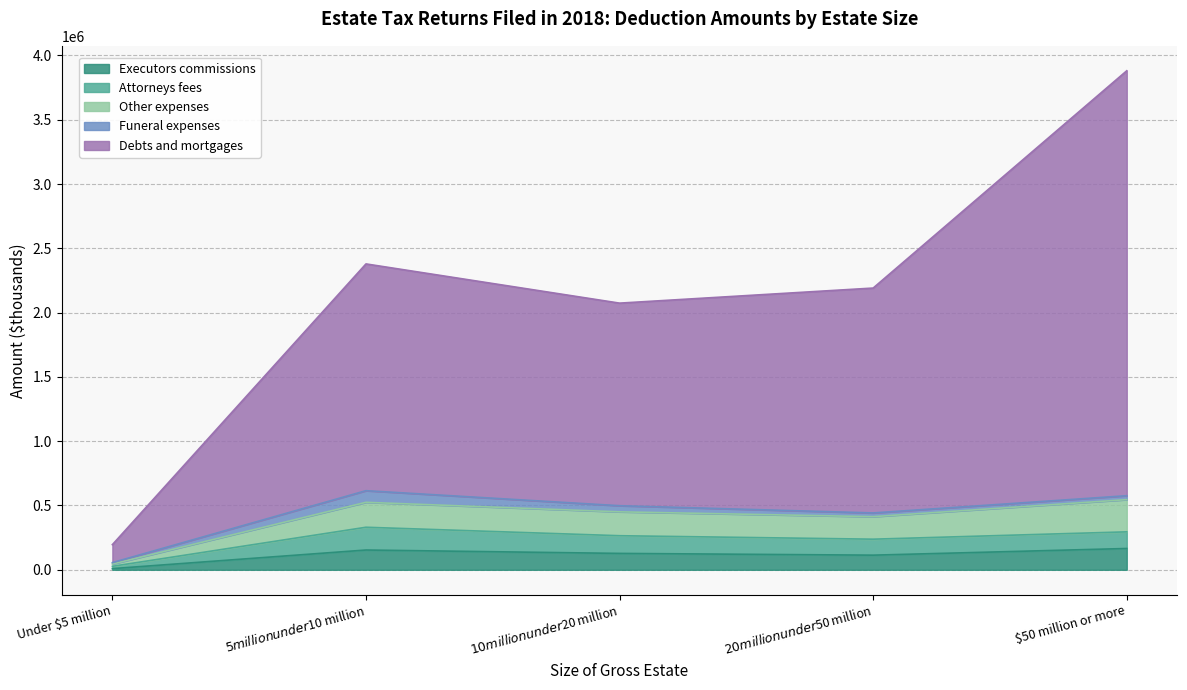

At which category is the sum across all series the highest?

$50 million or more